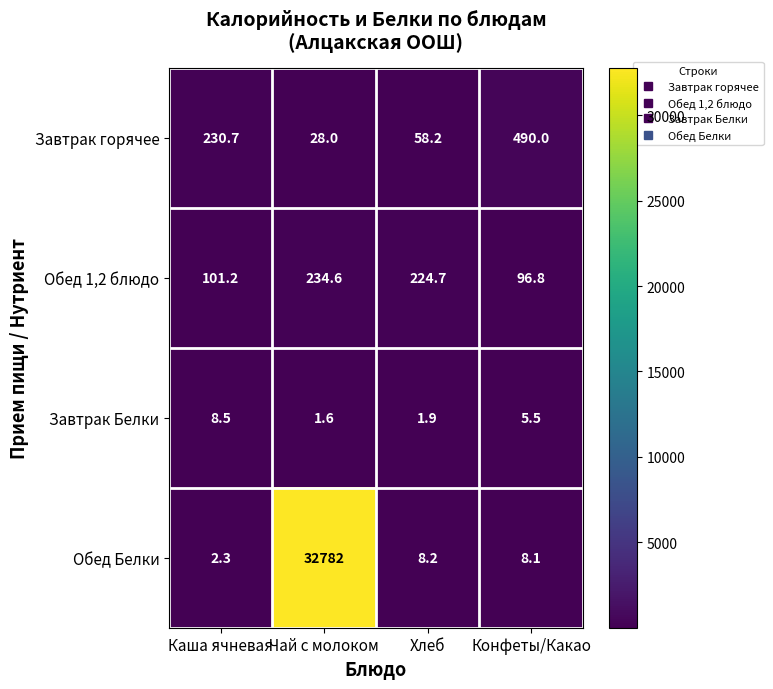

Count the number of data series in this chart.

4